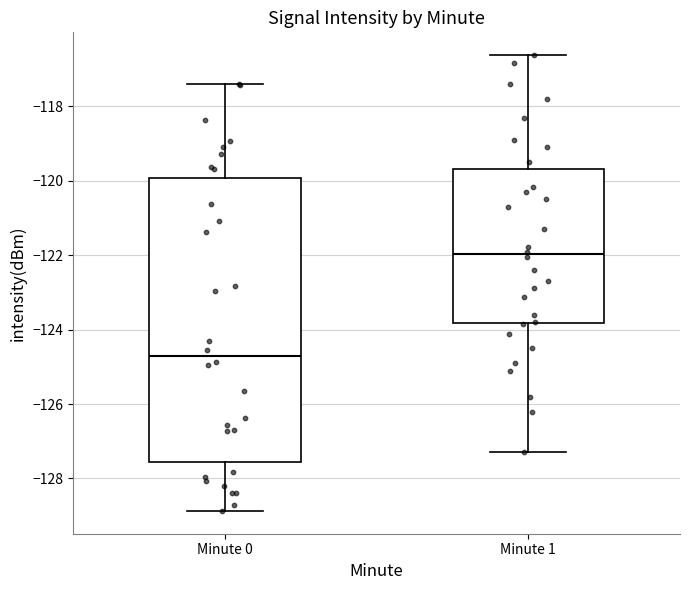

Which box has the highest median line?

Minute 1